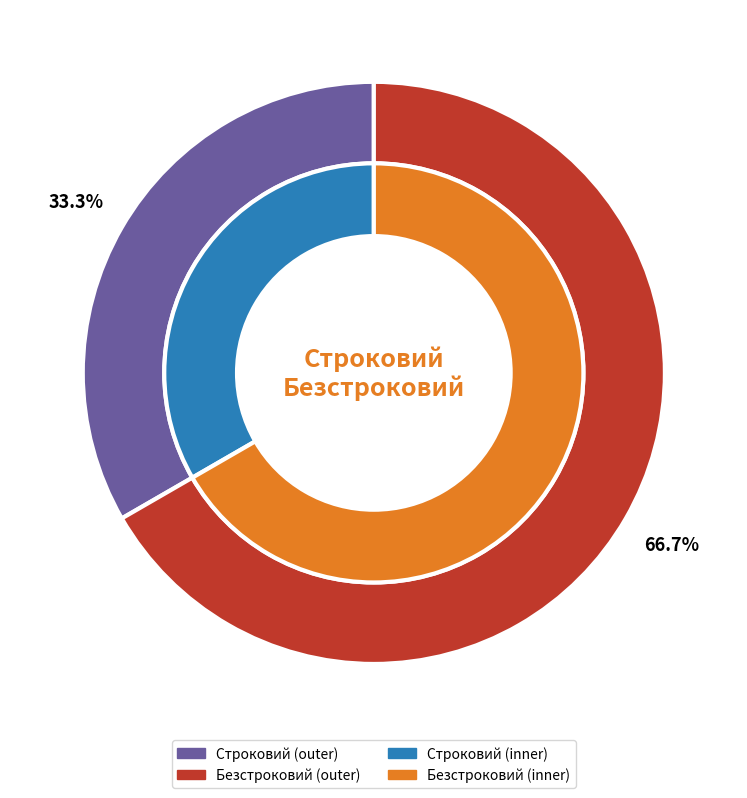

To the nearest percent, what portion does Строковий represent?

33%